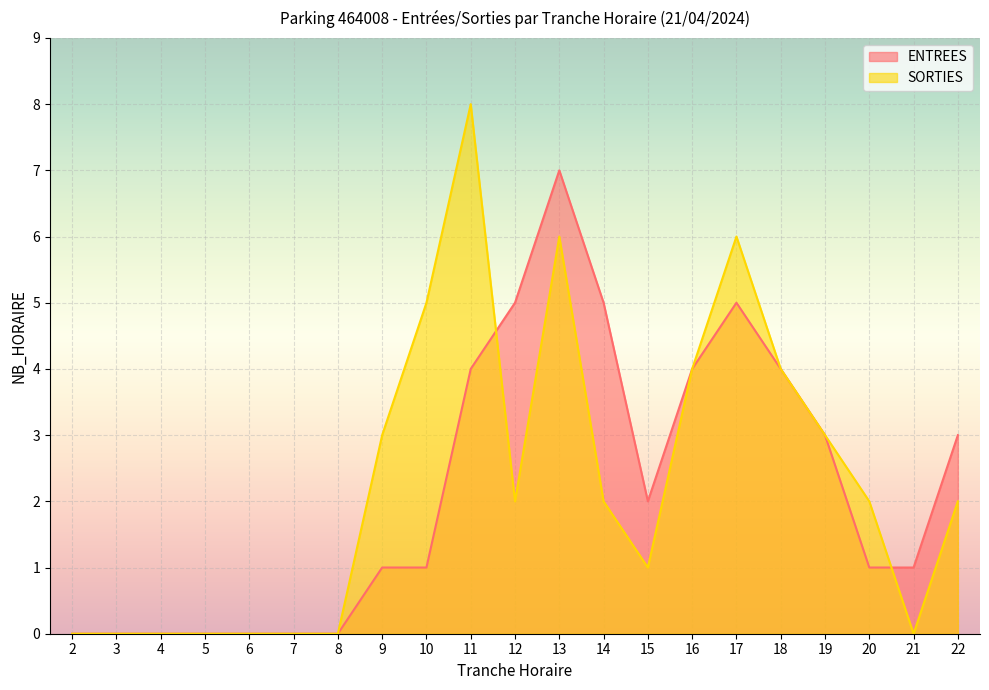

Reading left to right, what are all the values shown in this chart?

ENTREES: 2=0	3=0	4=0	5=0	6=0	7=0	8=0	9=1	10=1	11=4	12=5	13=7	14=5	15=2	16=4	17=5	18=4	19=3	20=1	21=1	22=3
SORTIES: 2=0	3=0	4=0	5=0	6=0	7=0	8=0	9=3	10=5	11=8	12=2	13=6	14=2	15=1	16=4	17=6	18=4	19=3	20=2	21=0	22=2